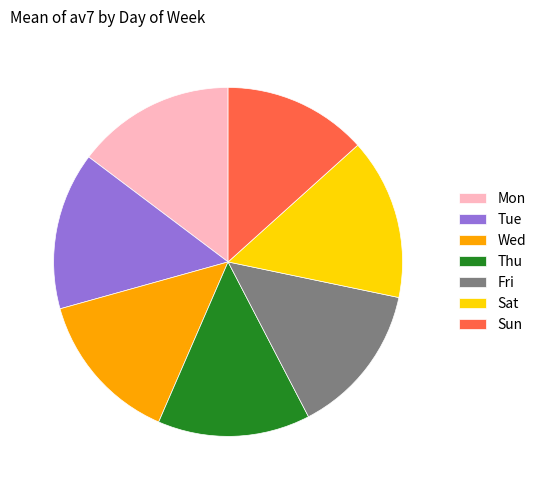

What is the ratio of the value at Thu to the value at Mon?

1.0